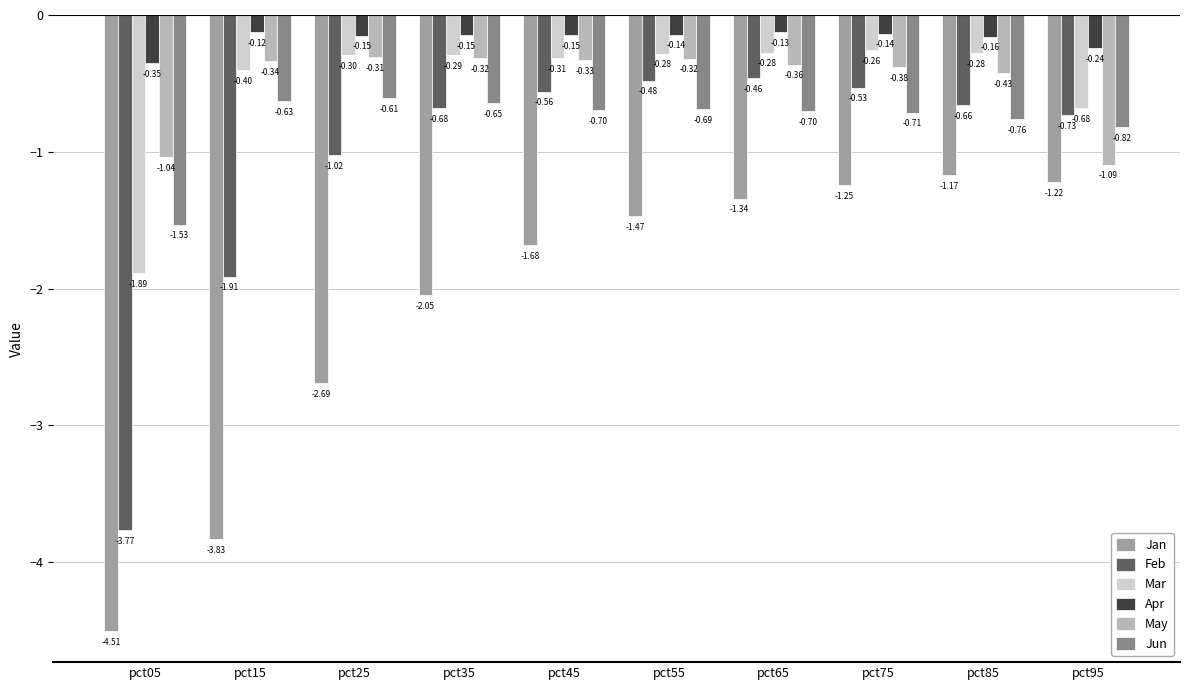

Is the value of Apr at pct85 greater than the value of Jan at pct05?

Yes